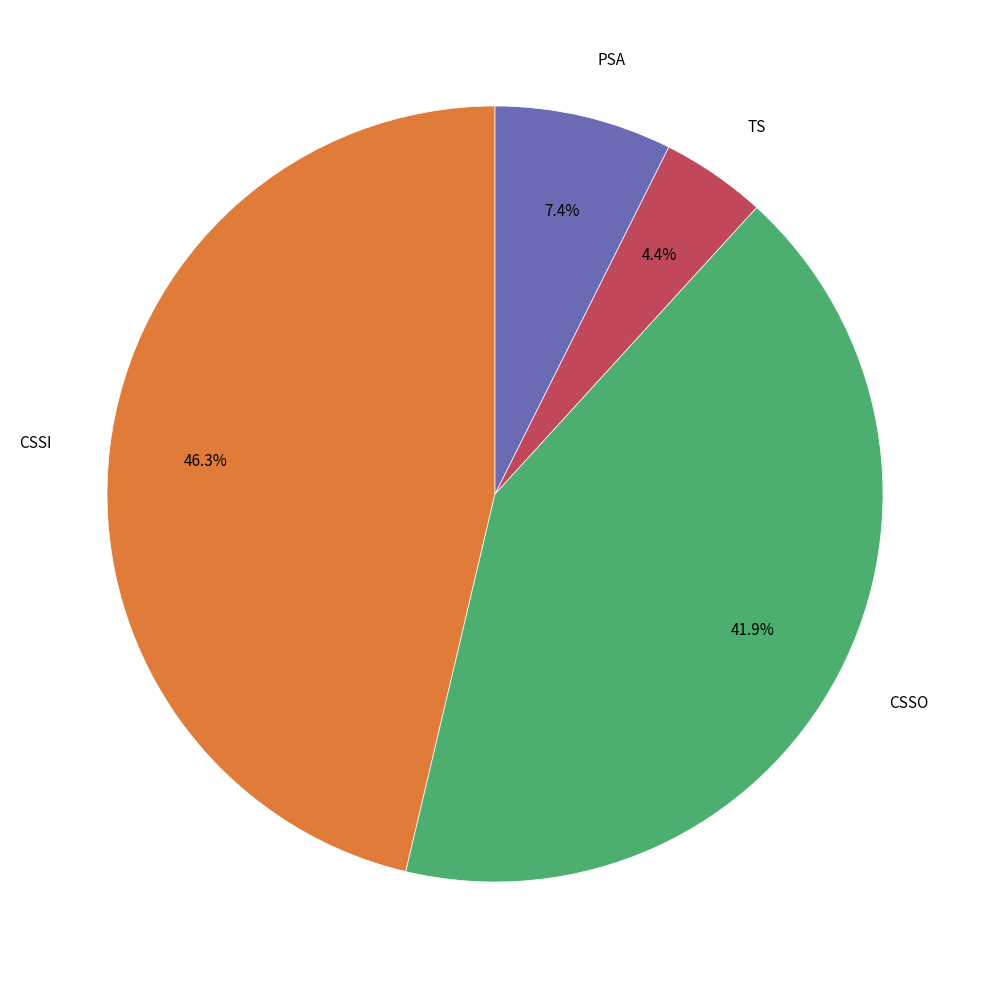

What portion of the pie excludes CSSI?

53.7%